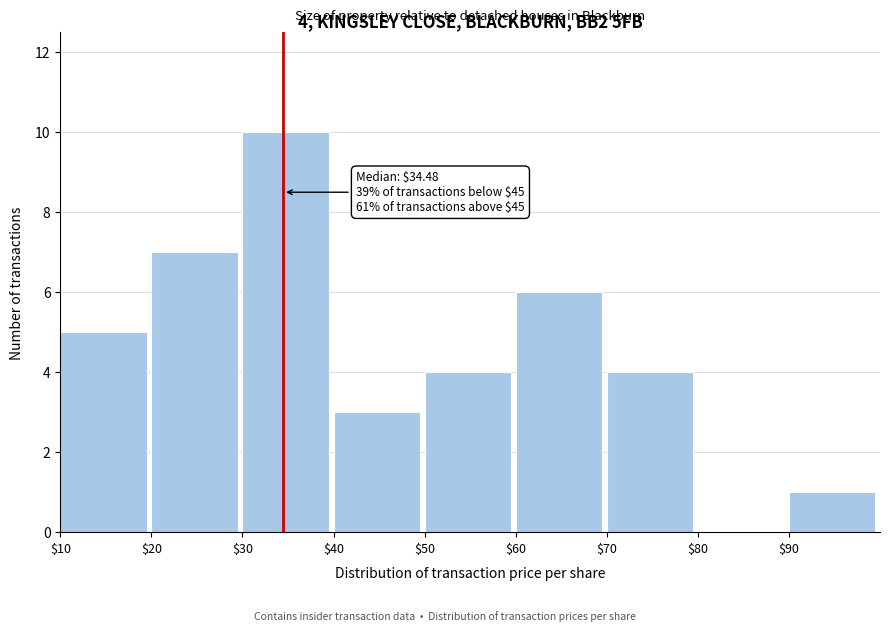

Which range on the x-axis has the tallest bar?

30 to 40